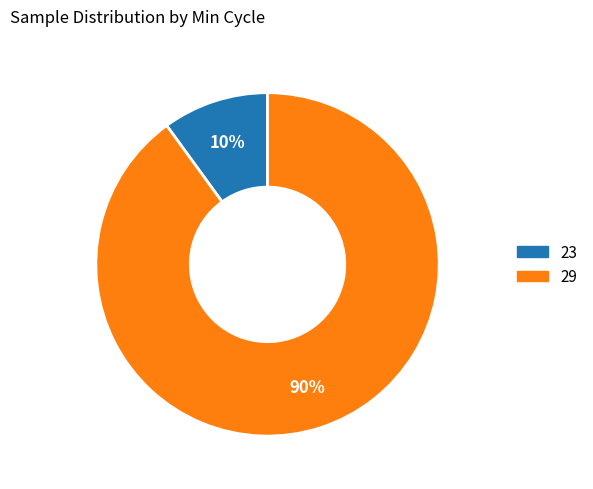

To the nearest percent, what is the difference between the largest and smallest slice percentages?

80%